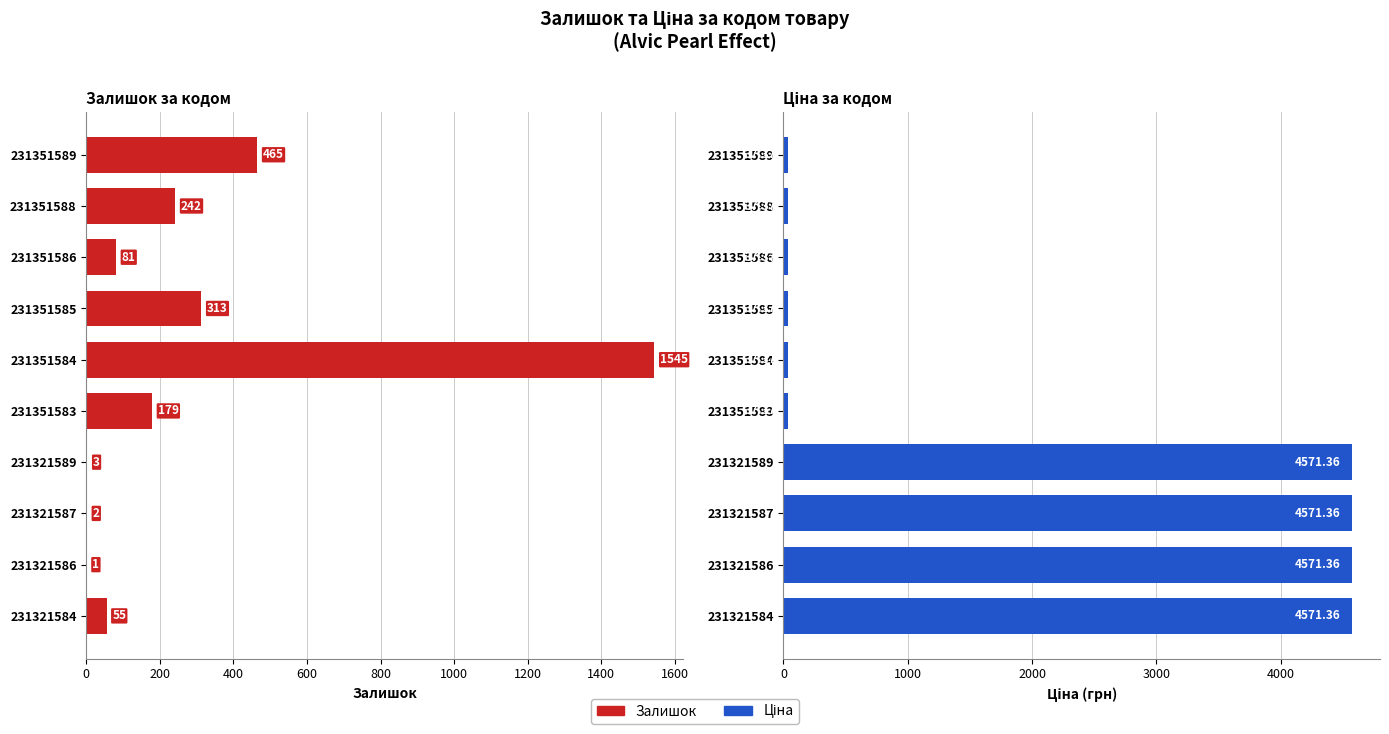

How many distinct data groups are displayed?

2